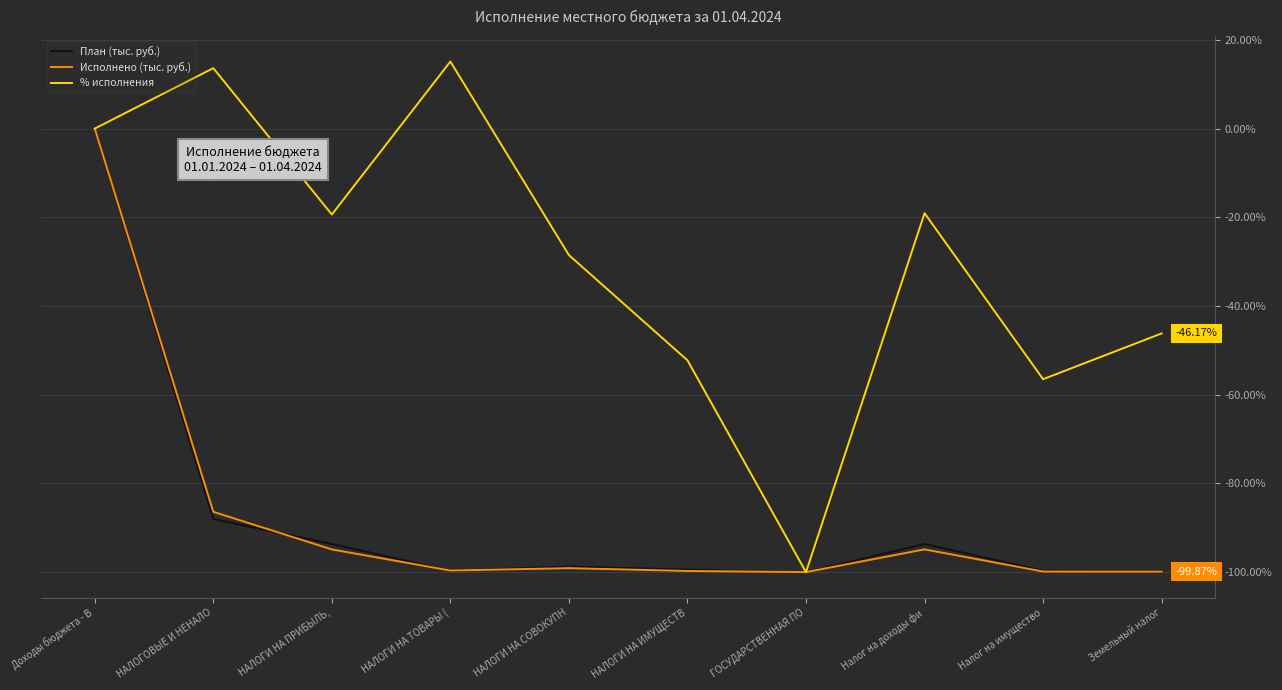

What is the spread (max minus min) of values at Земельный налог?

53.7